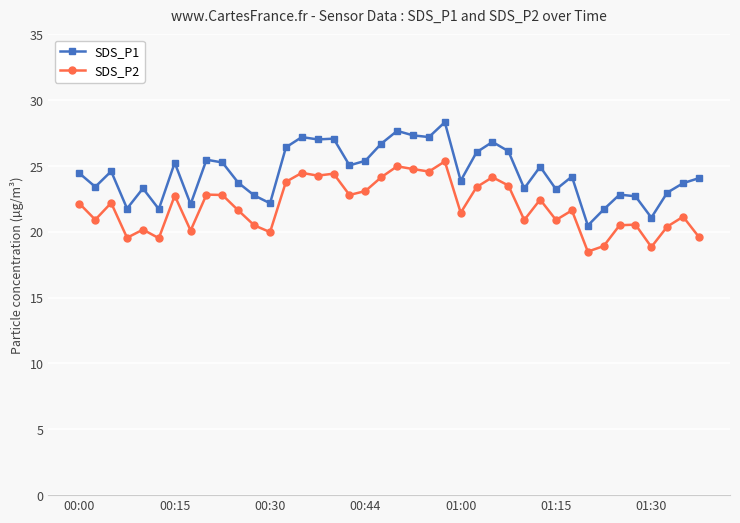

Which series has the largest total across all categories?

SDS_P1